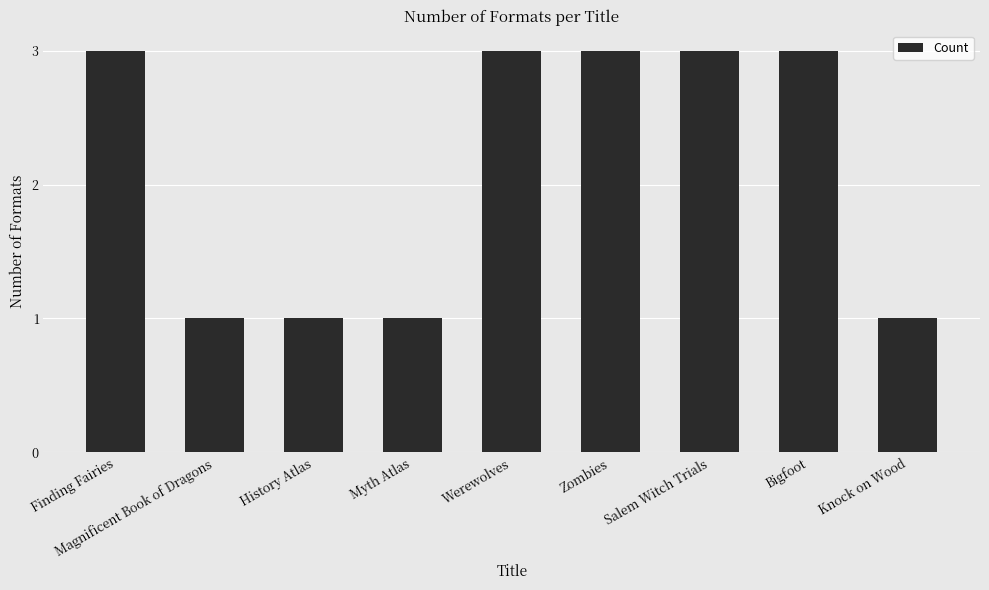

What is the smallest value displayed?

1